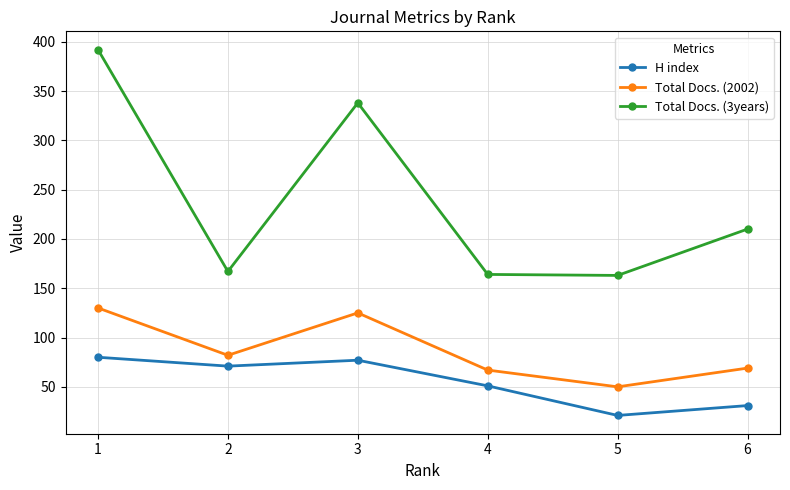

Is this an area chart (filled region under the line)?

No